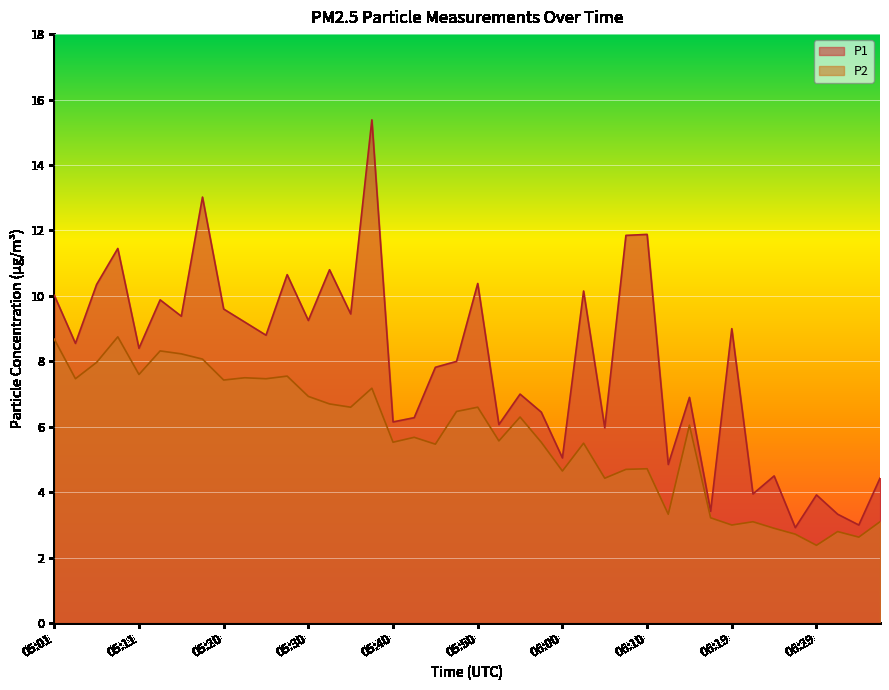

Reading left to right, transcribe all the data shown in this chart.

P1: 05:01=10.0	05:03=8.6	05:06=10.3	05:08=11.4	05:11=8.4	05:13=9.9	05:15=9.4	05:18=13.0	05:20=9.6	05:23=9.2	05:25=8.8	05:28=10.7	05:30=9.2	05:33=10.8	05:35=9.4	05:38=15.4	05:40=6.2	05:43=6.3	05:45=7.8	05:47=8.0	05:50=10.4	05:52=6.1	05:55=7.0	05:57=6.5	06:00=5.0	06:02=10.2	06:05=6.0	06:07=11.8	06:10=11.9	06:12=4.8	06:14=6.9	06:17=3.4	06:19=9.0	06:22=4.0	06:24=4.5	06:27=2.9	06:29=3.9	06:32=3.3	06:34=3.0	06:37=4.4
P2: 05:01=8.7	05:03=7.5	05:06=8.0	05:08=8.8	05:11=7.6	05:13=8.3	05:15=8.2	05:18=8.1	05:20=7.4	05:23=7.5	05:25=7.5	05:28=7.5	05:30=6.9	05:33=6.7	05:35=6.6	05:38=7.2	05:40=5.5	05:43=5.7	05:45=5.5	05:47=6.5	05:50=6.6	05:52=5.6	05:55=6.3	05:57=5.5	06:00=4.7	06:02=5.5	06:05=4.4	06:07=4.7	06:10=4.7	06:12=3.3	06:14=6.0	06:17=3.2	06:19=3.0	06:22=3.1	06:24=2.9	06:27=2.7	06:29=2.4	06:32=2.8	06:34=2.6	06:37=3.1